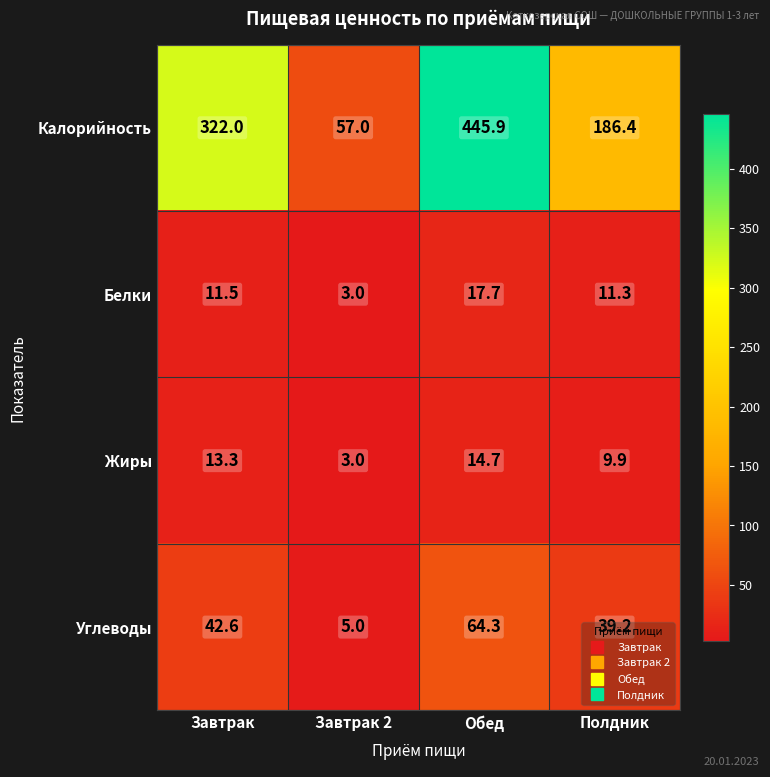

Which series changed the most between Завтрак and Завтрак 2?

Калорийность